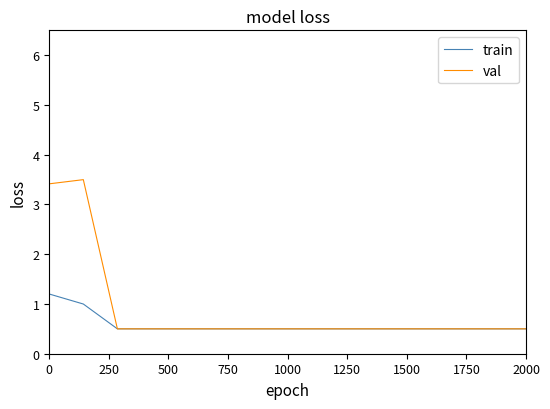

Rank the series by their average value, from highest to lowest.

val, train